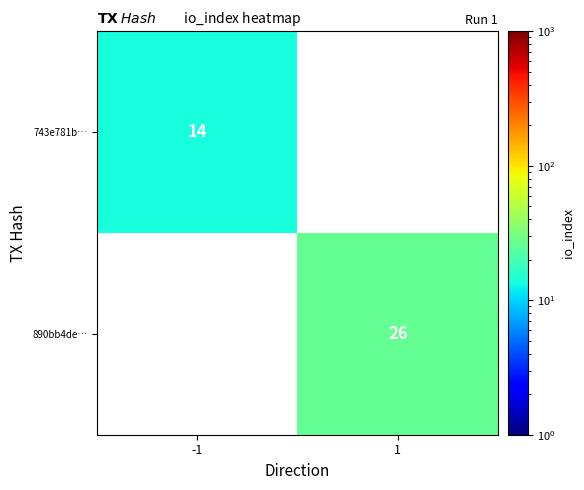

True or false: 743e781b… has a value of 14 at -1.

True